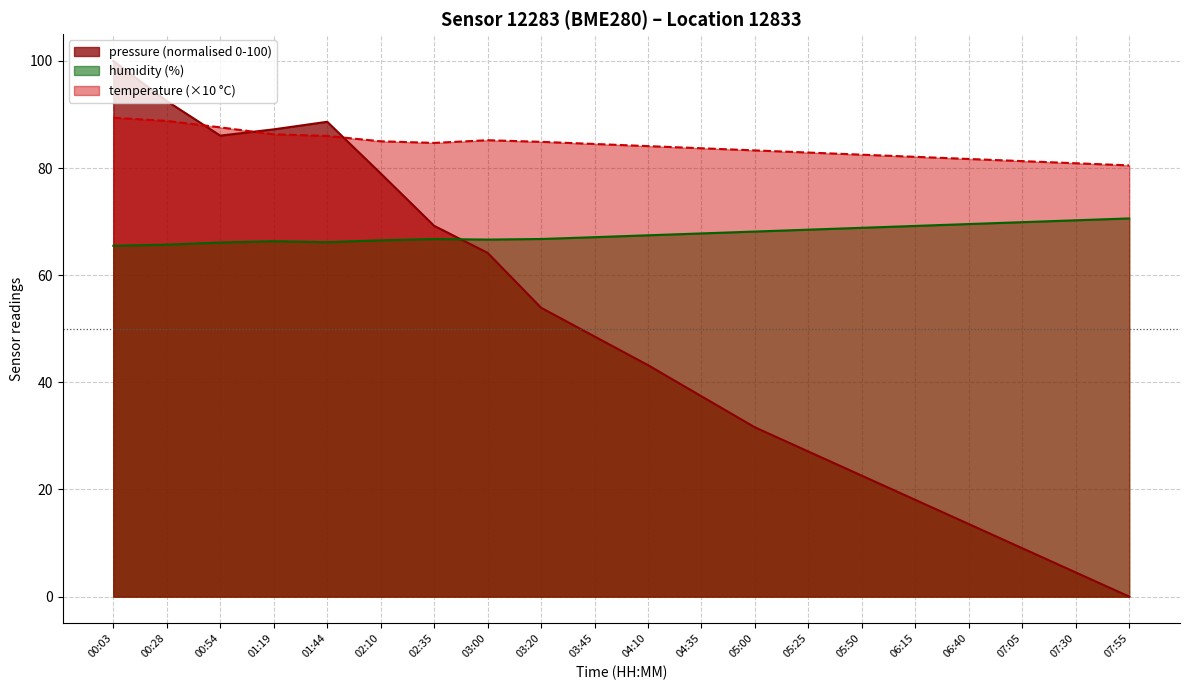

List the series in order of their overall mean, lowest first.

pressure (normalised 0-100), humidity (%), temperature (×10 °C)